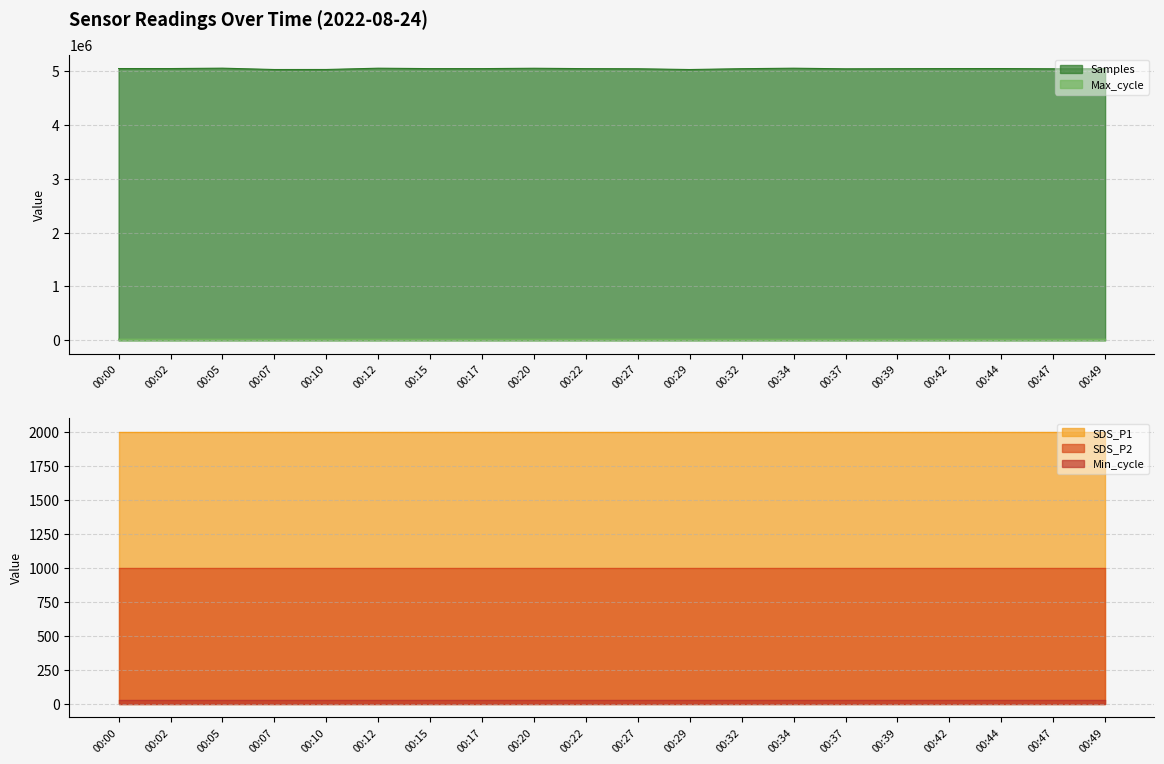

Which category has the highest value in the SDS_P2 series?

00:00